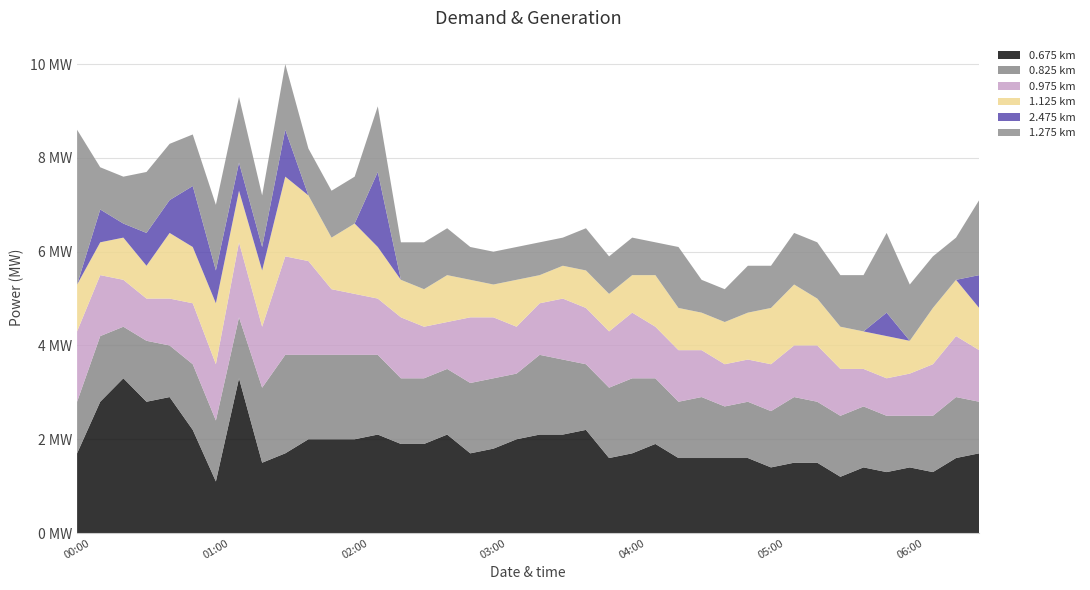

Reading left to right, list all the values displayed in this chart.

0.675: 00:00=1.7	00:10=2.8	00:20=3.3	00:30=2.8	00:40=2.9	00:50=2.2	01:00=1.1	01:10=3.3	01:20=1.5	01:30=1.7	01:40=2.0	01:50=2.0	02:00=2.0	02:10=2.1	02:20=1.9	02:30=1.9	02:40=2.1	02:50=1.7	03:00=1.8	03:10=2.0	03:20=2.1	03:30=2.1	03:40=2.2	03:50=1.6	04:00=1.7	04:10=1.9	04:20=1.6	04:30=1.6	04:40=1.6	04:50=1.6	05:00=1.4	05:10=1.5	05:20=1.5	05:30=1.2	05:40=1.4	05:50=1.3	06:00=1.4	06:10=1.3	06:20=1.6	06:30=1.7
0.825: 00:00=1.1	00:10=1.4	00:20=1.1	00:30=1.3	00:40=1.1	00:50=1.4	01:00=1.3	01:10=1.3	01:20=1.6	01:30=2.1	01:40=1.8	01:50=1.8	02:00=1.8	02:10=1.7	02:20=1.4	02:30=1.4	02:40=1.4	02:50=1.5	03:00=1.5	03:10=1.4	03:20=1.7	03:30=1.6	03:40=1.4	03:50=1.5	04:00=1.6	04:10=1.4	04:20=1.2	04:30=1.3	04:40=1.1	04:50=1.2	05:00=1.2	05:10=1.4	05:20=1.3	05:30=1.3	05:40=1.3	05:50=1.2	06:00=1.1	06:10=1.2	06:20=1.3	06:30=1.1
0.975: 00:00=1.5	00:10=1.3	00:20=1.0	00:30=0.9	00:40=1.0	00:50=1.3	01:00=1.2	01:10=1.6	01:20=1.3	01:30=2.1	01:40=2.0	01:50=1.4	02:00=1.3	02:10=1.2	02:20=1.3	02:30=1.1	02:40=1.0	02:50=1.4	03:00=1.3	03:10=1.0	03:20=1.1	03:30=1.3	03:40=1.2	03:50=1.2	04:00=1.4	04:10=1.1	04:20=1.1	04:30=1.0	04:40=0.9	04:50=0.9	05:00=1.0	05:10=1.1	05:20=1.2	05:30=1.0	05:40=0.8	05:50=0.8	06:00=0.9	06:10=1.1	06:20=1.3	06:30=1.1
1.125: 00:00=1.0	00:10=0.7	00:20=0.9	00:30=0.7	00:40=1.4	00:50=1.2	01:00=1.3	01:10=1.1	01:20=1.2	01:30=1.7	01:40=1.4	01:50=1.1	02:00=1.5	02:10=1.1	02:20=0.8	02:30=0.8	02:40=1.0	02:50=0.8	03:00=0.7	03:10=1.0	03:20=0.6	03:30=0.7	03:40=0.8	03:50=0.8	04:00=0.8	04:10=1.1	04:20=0.9	04:30=0.8	04:40=0.9	04:50=1.0	05:00=1.2	05:10=1.3	05:20=1.0	05:30=0.9	05:40=0.8	05:50=0.9	06:00=0.7	06:10=1.2	06:20=1.2	06:30=0.9
2.475: 00:00=999.0	00:10=0.7	00:20=0.3	00:30=0.7	00:40=0.7	00:50=1.3	01:00=0.7	01:10=0.6	01:20=0.5	01:30=1.0	01:40=999.0	01:50=999.0	02:00=999.0	02:10=1.6	02:20=999.0	02:30=999.0	02:40=999.0	02:50=999.0	03:00=999.0	03:10=999.0	03:20=999.0	03:30=999.0	03:40=999.0	03:50=999.0	04:00=999.0	04:10=999.0	04:20=999.0	04:30=999.0	04:40=999.0	04:50=999.0	05:00=999.0	05:10=999.0	05:20=999.0	05:30=999.0	05:40=999.0	05:50=0.5	06:00=999.0	06:10=999.0	06:20=999.0	06:30=0.7
1.275: 00:00=3.3	00:10=0.9	00:20=1.0	00:30=1.3	00:40=1.2	00:50=1.1	01:00=1.4	01:10=1.4	01:20=1.1	01:30=1.4	01:40=1.0	01:50=1.0	02:00=1.0	02:10=1.4	02:20=0.8	02:30=1.0	02:40=1.0	02:50=0.7	03:00=0.7	03:10=0.7	03:20=0.7	03:30=0.6	03:40=0.9	03:50=0.8	04:00=0.8	04:10=0.7	04:20=1.3	04:30=0.7	04:40=0.7	04:50=1.0	05:00=0.9	05:10=1.1	05:20=1.2	05:30=1.1	05:40=1.2	05:50=1.7	06:00=1.2	06:10=1.1	06:20=0.9	06:30=1.6